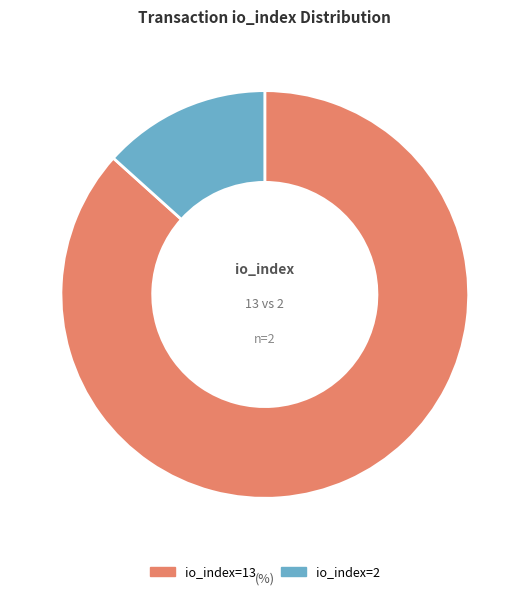

Is there any slice that represents more than half of the pie?

Yes